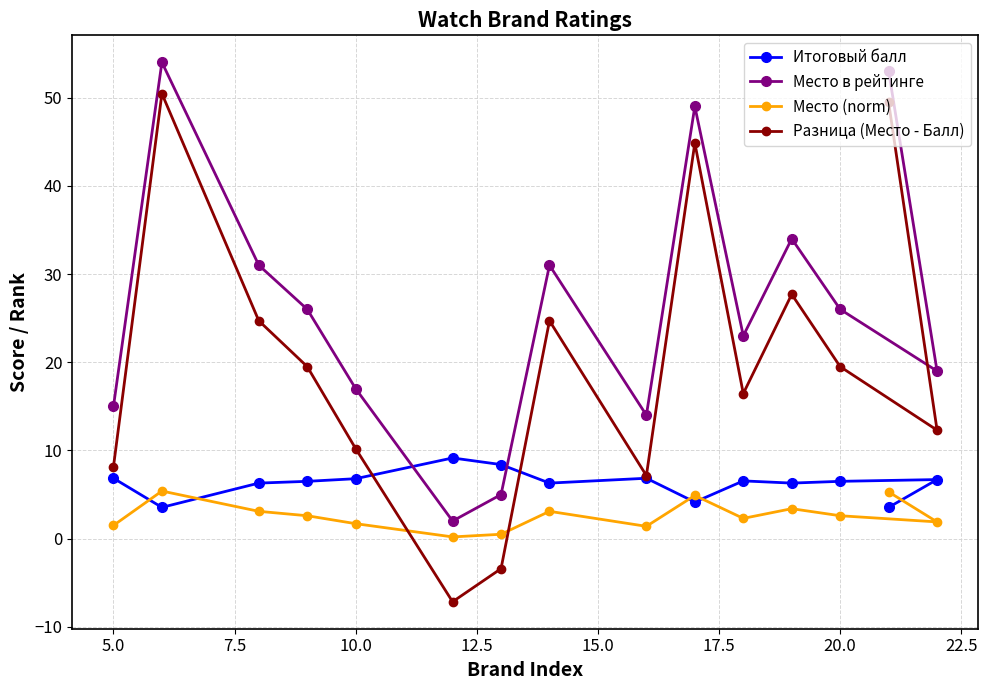

What is the maximum value shown in the chart?

54.0